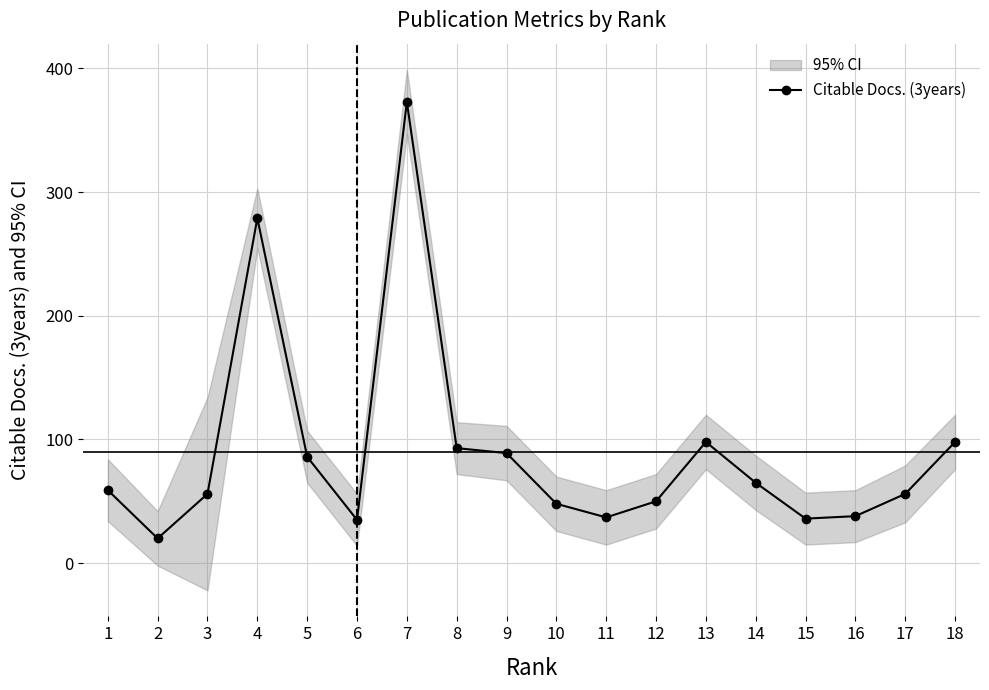

What is the sum of the values at 14 and 10?

113